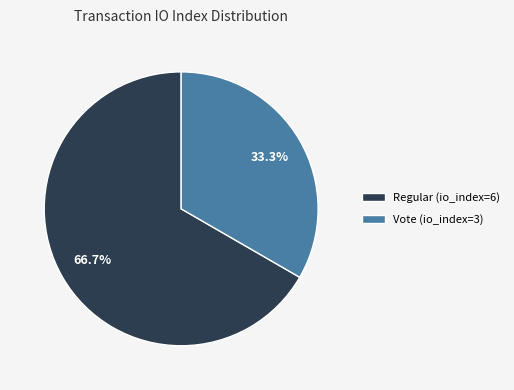

What is the total percentage of Regular (io_index=6) and Vote (io_index=3)?

100.0%